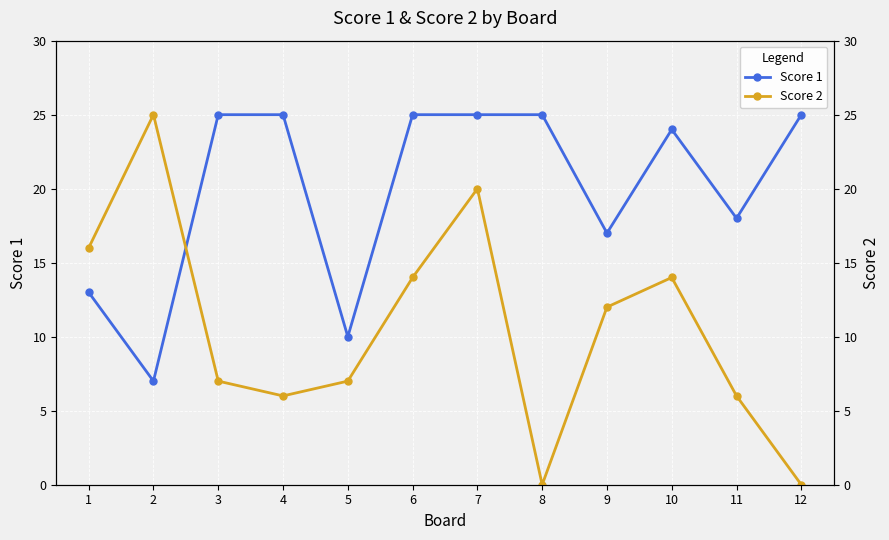

True or false: Score 2 has more than 1 points higher than both neighbors.

True